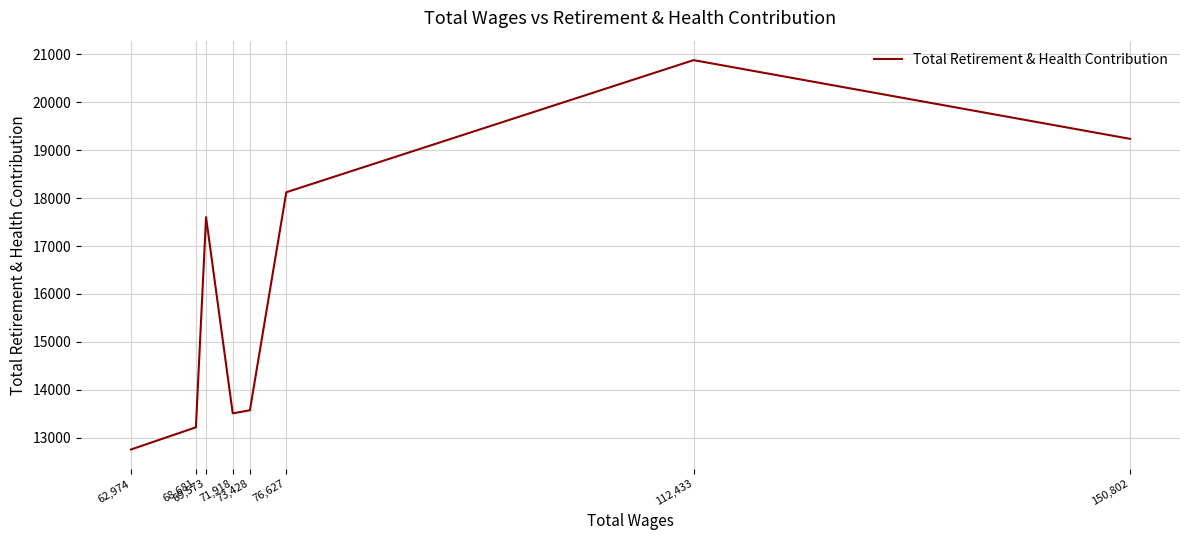

The chart shows a value of 17402 at 62,974. True or false?

False